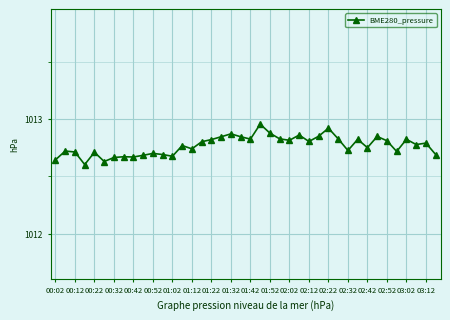

What is the sum of all values?

40510.7